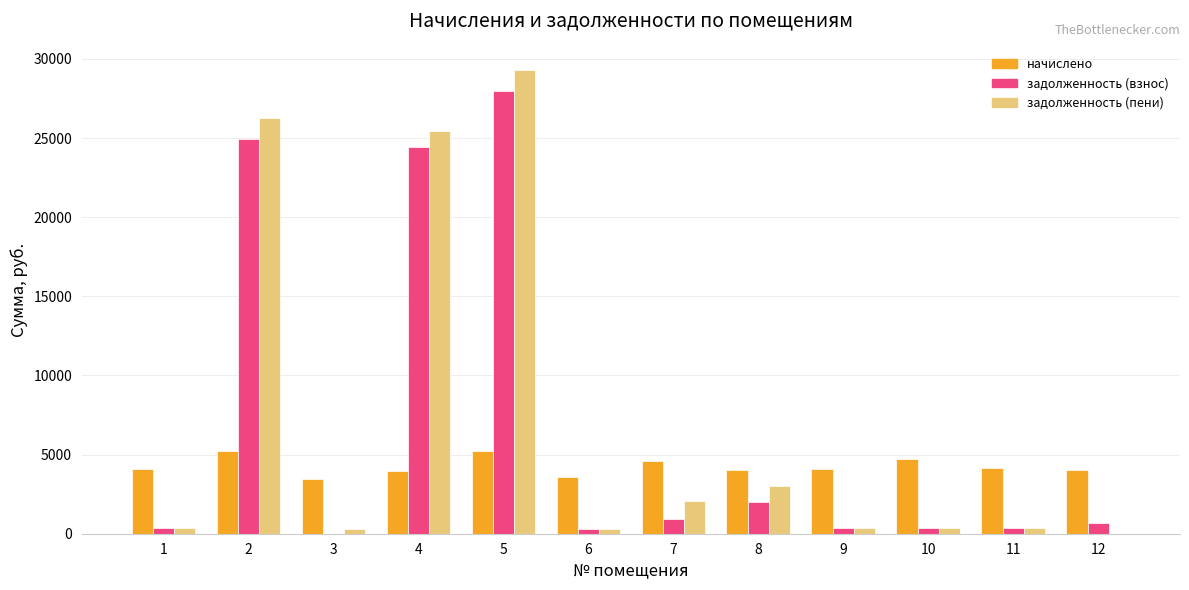

At which label is задолженность (взнос) closest to 13994?

4